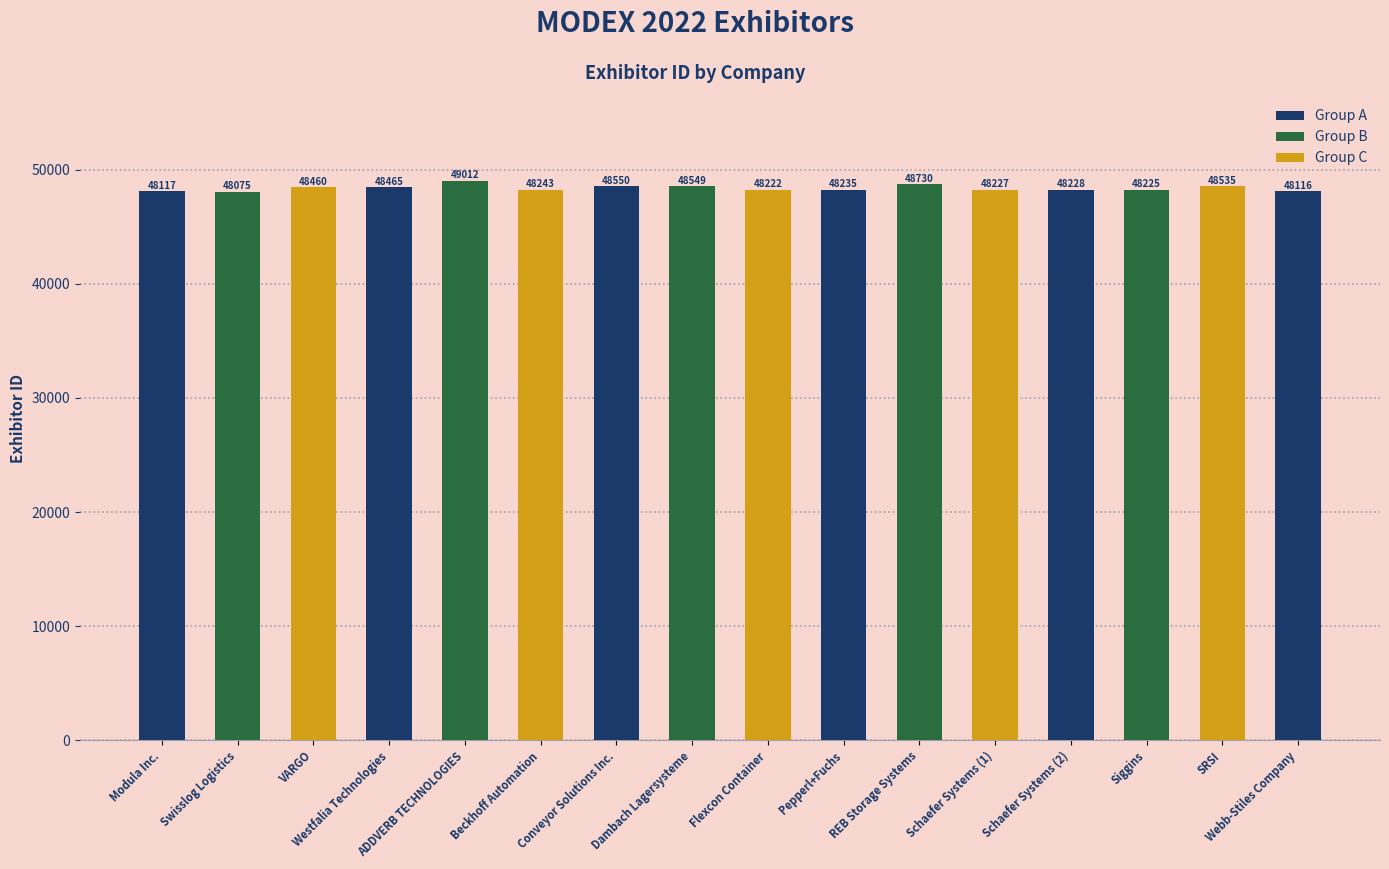

What is the label of the 8th bar from the right?

Flexcon Container